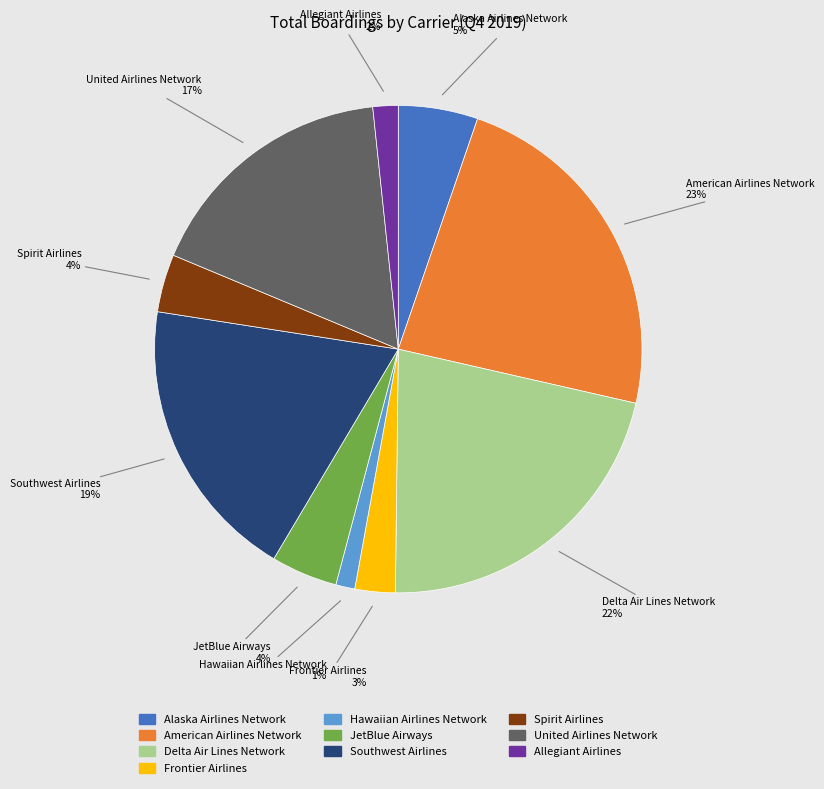

To the nearest percent, what percentage of the pie is Hawaiian Airlines Network?

1%